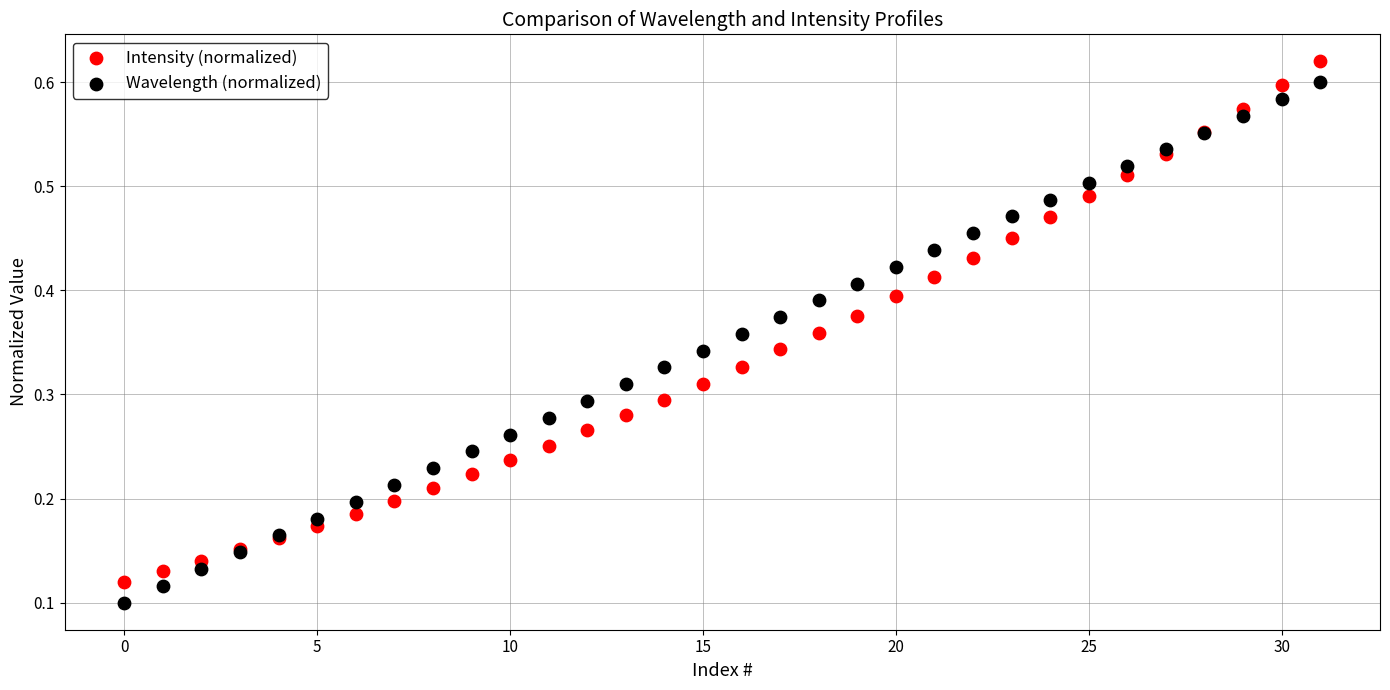

Which series contains the lowest Y value?

Wavelength (normalized)